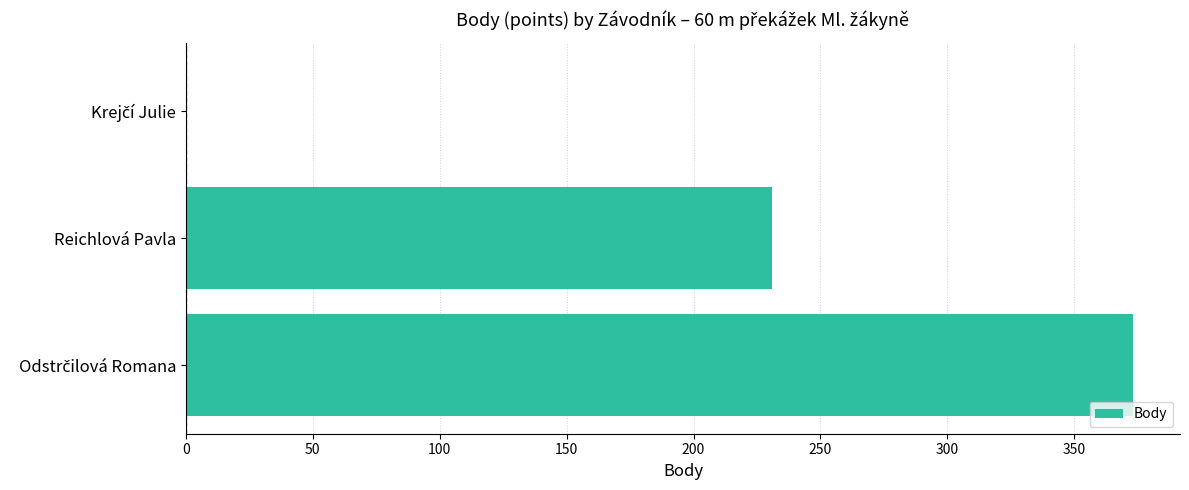

How many positive values are there?

2